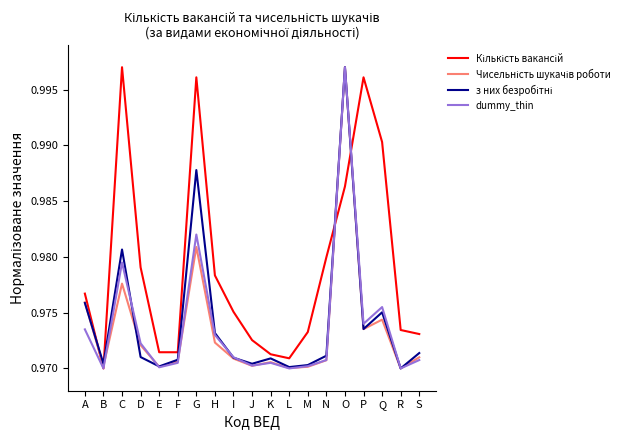

What is the total value across all series at N?

3.9